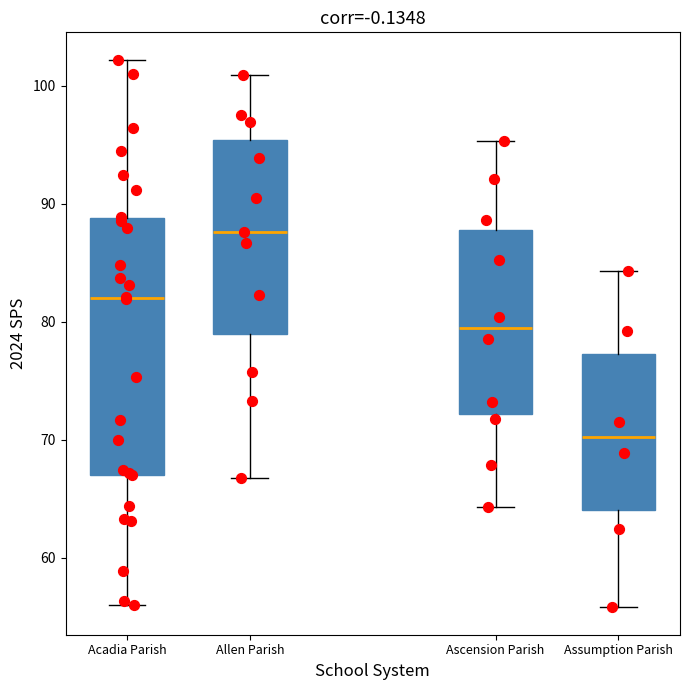

Reading left to right, read every box against the y-axis: the position of its median line, the range the box covers, and the ends of its whiskers. The values are not printed on the chart, so give them approximately, as read against the axis.

Acadia Parish: median 82, box 67 to 89, whiskers 56 to 102
Allen Parish: median 88, box 79 to 95, whiskers 67 to 101
Ascension Parish: median 79, box 72 to 88, whiskers 64 to 95
Assumption Parish: median 70, box 64 to 77, whiskers 56 to 84